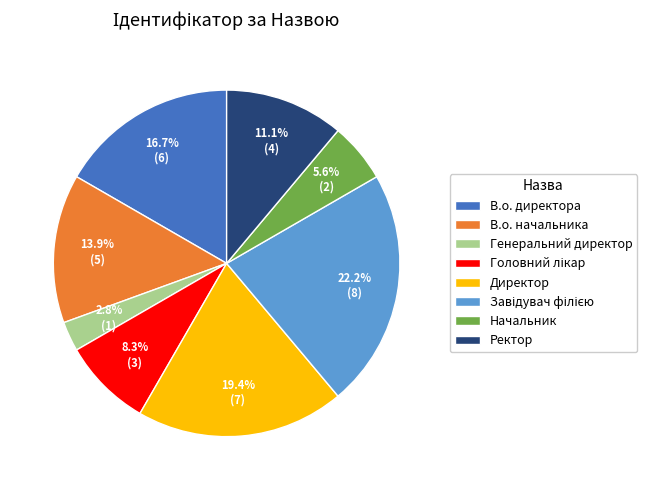

How many segments does this pie chart have?

8